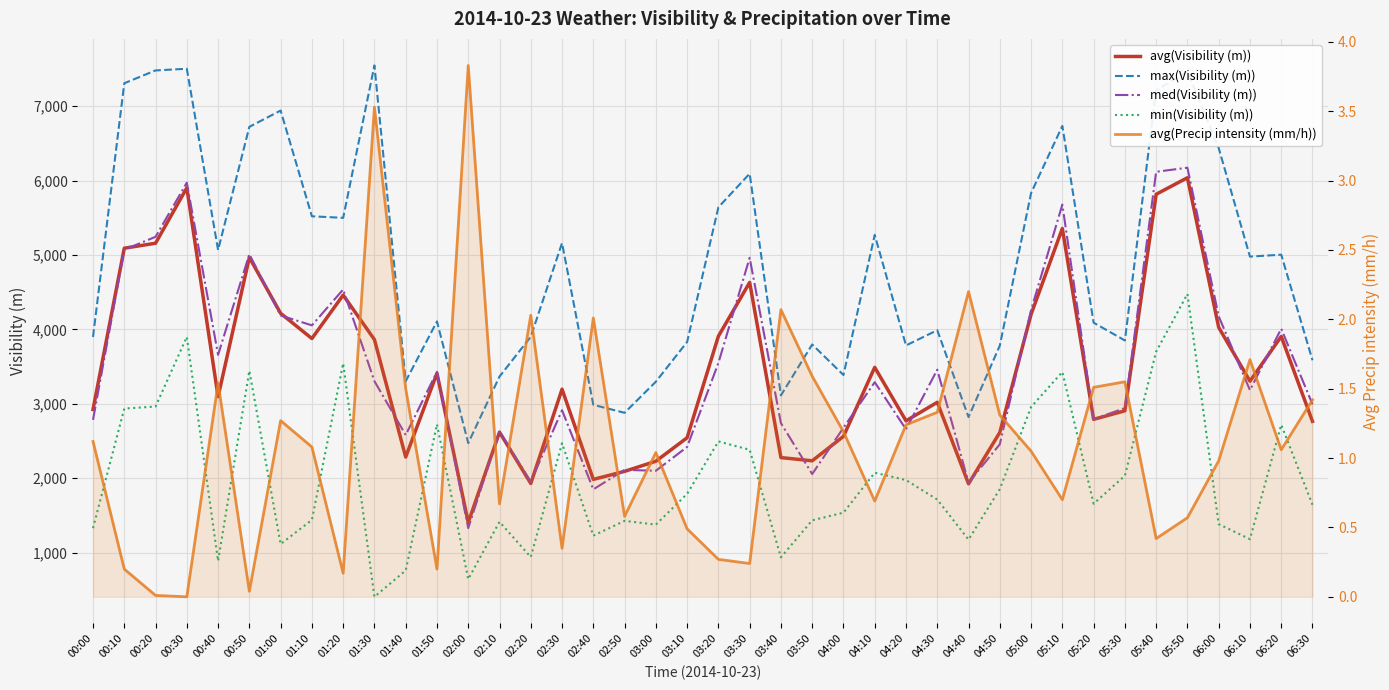

True or false: avg(Precip intensity (mm/h)) has more than 2 points higher than both neighbors.

True